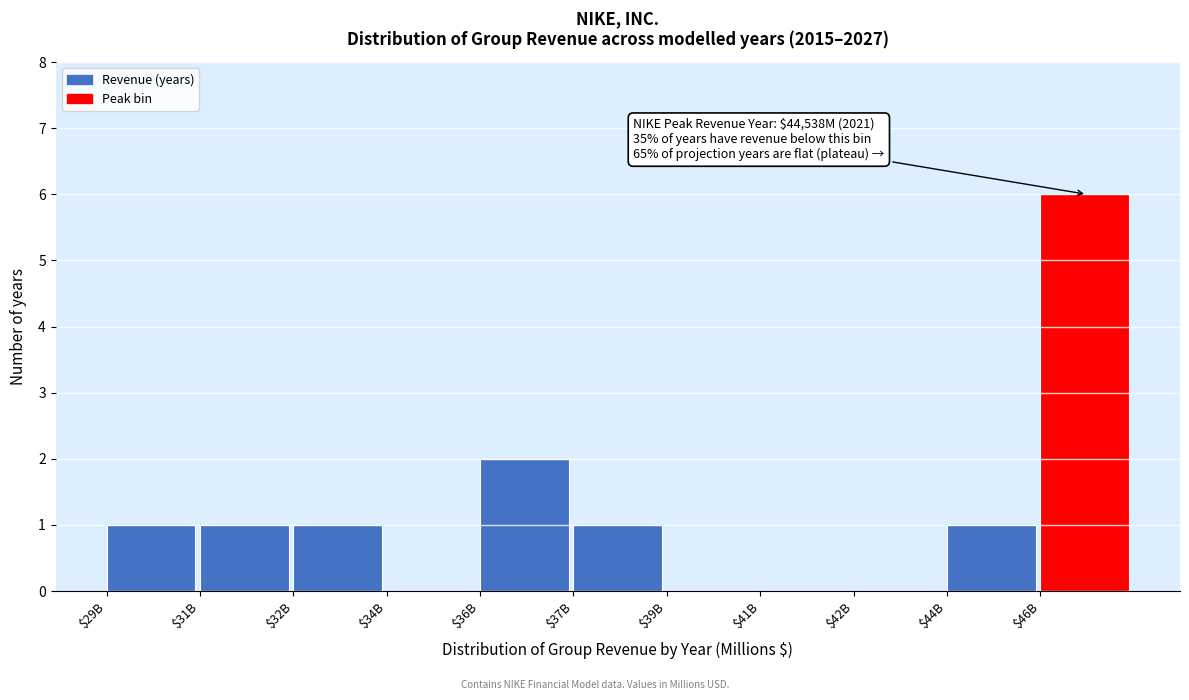

Where is the data nearest to the value 3?

$36B